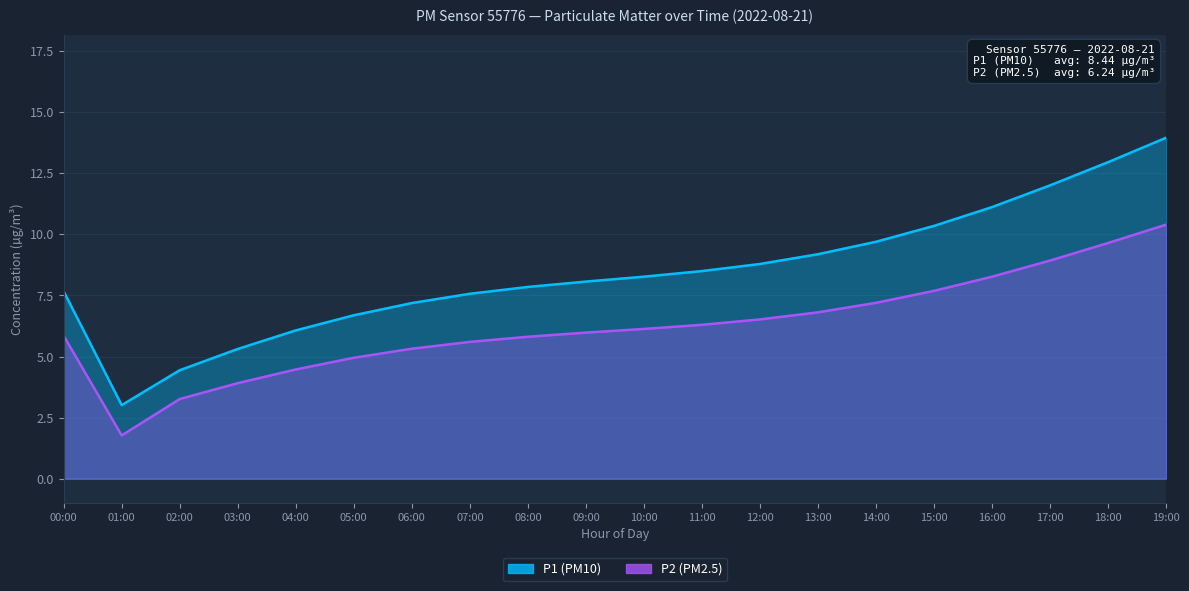

Does the chart have visible grid lines?

Yes